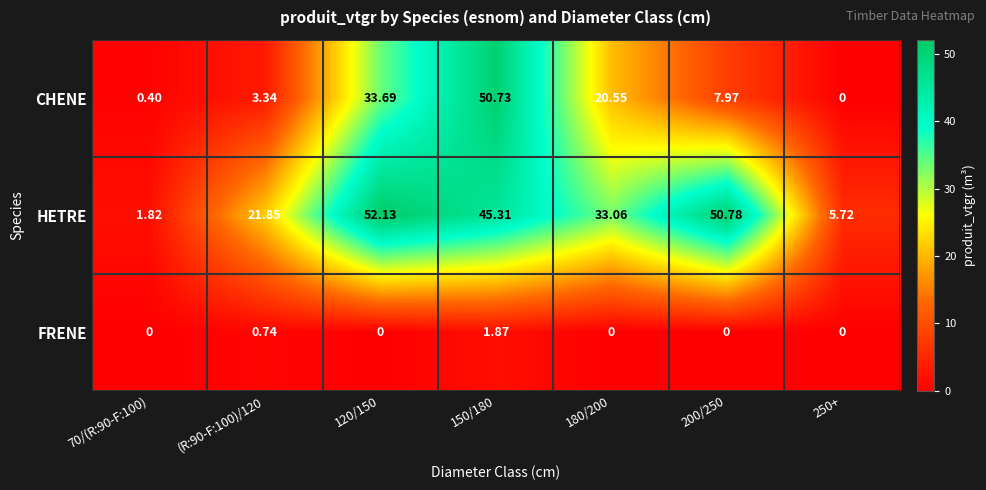

Rank the series by their maximum value, from lowest to highest.

FRENE, CHENE, HETRE